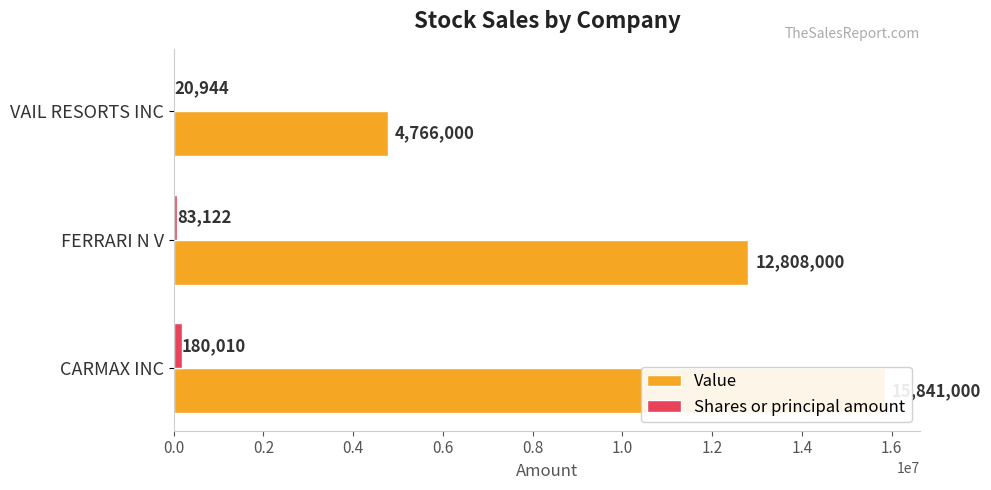

How many data points in Shares or principal amount are less than 83122?

1